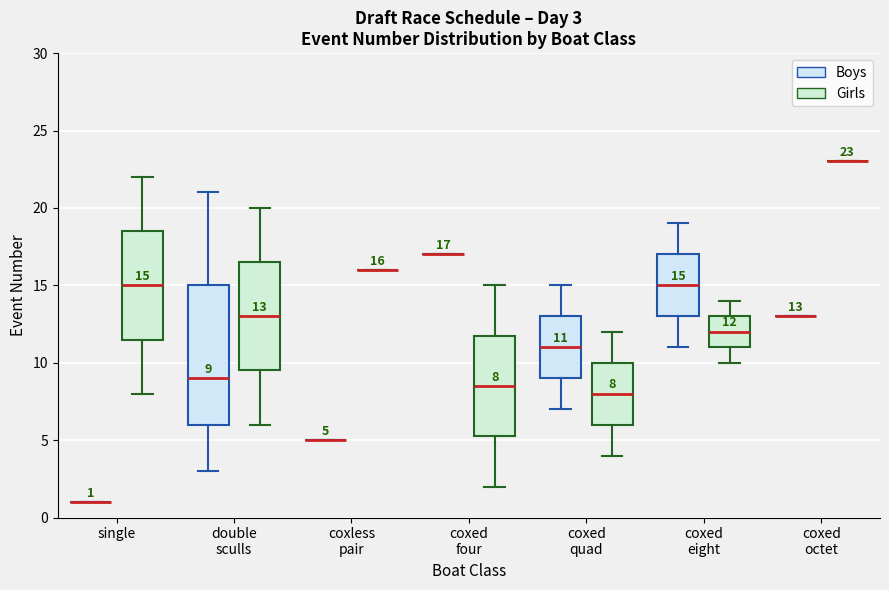

Which box is the tallest, from its lower edge to its upper edge?

double sculls (Boys)